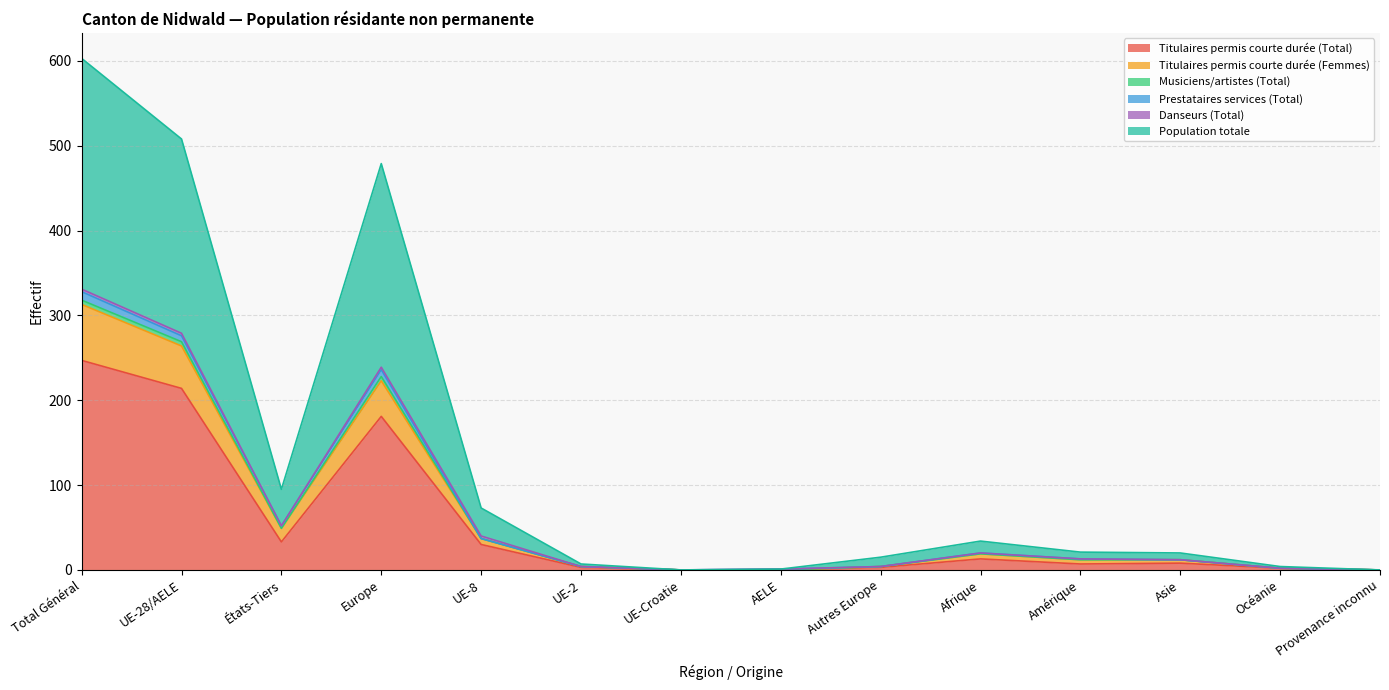

At which label is Titulaires permis courte durée (Total) closest to 123?

Europe